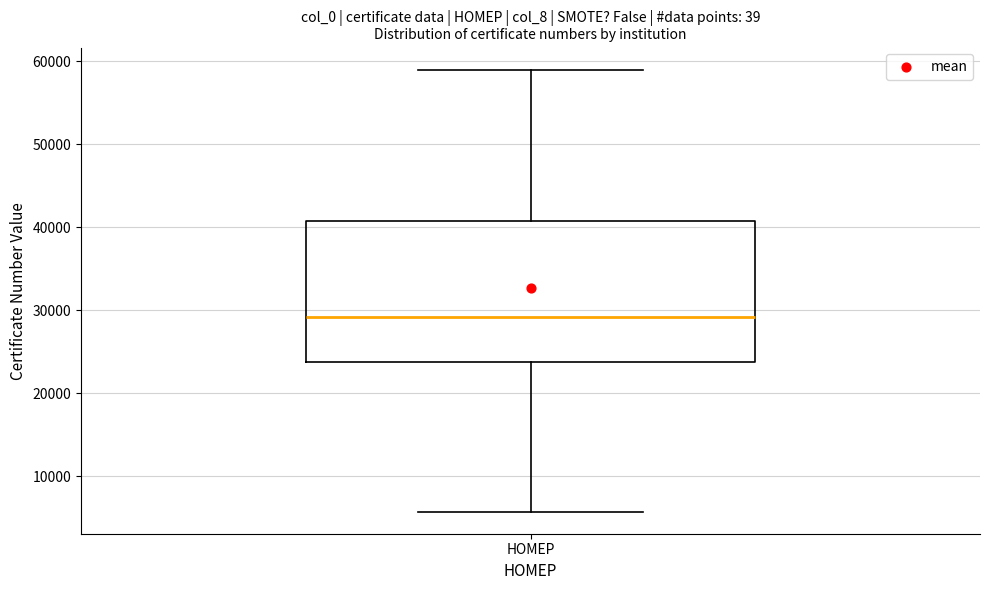

Transcribe this box plot: give where the median line is, the range the box spans, and where the two whiskers end, as read against the y-axis. The values are not printed on the chart, so give them approximately, as read against the axis.

median 29000, box 24000 to 41000, whiskers 6000 to 59000